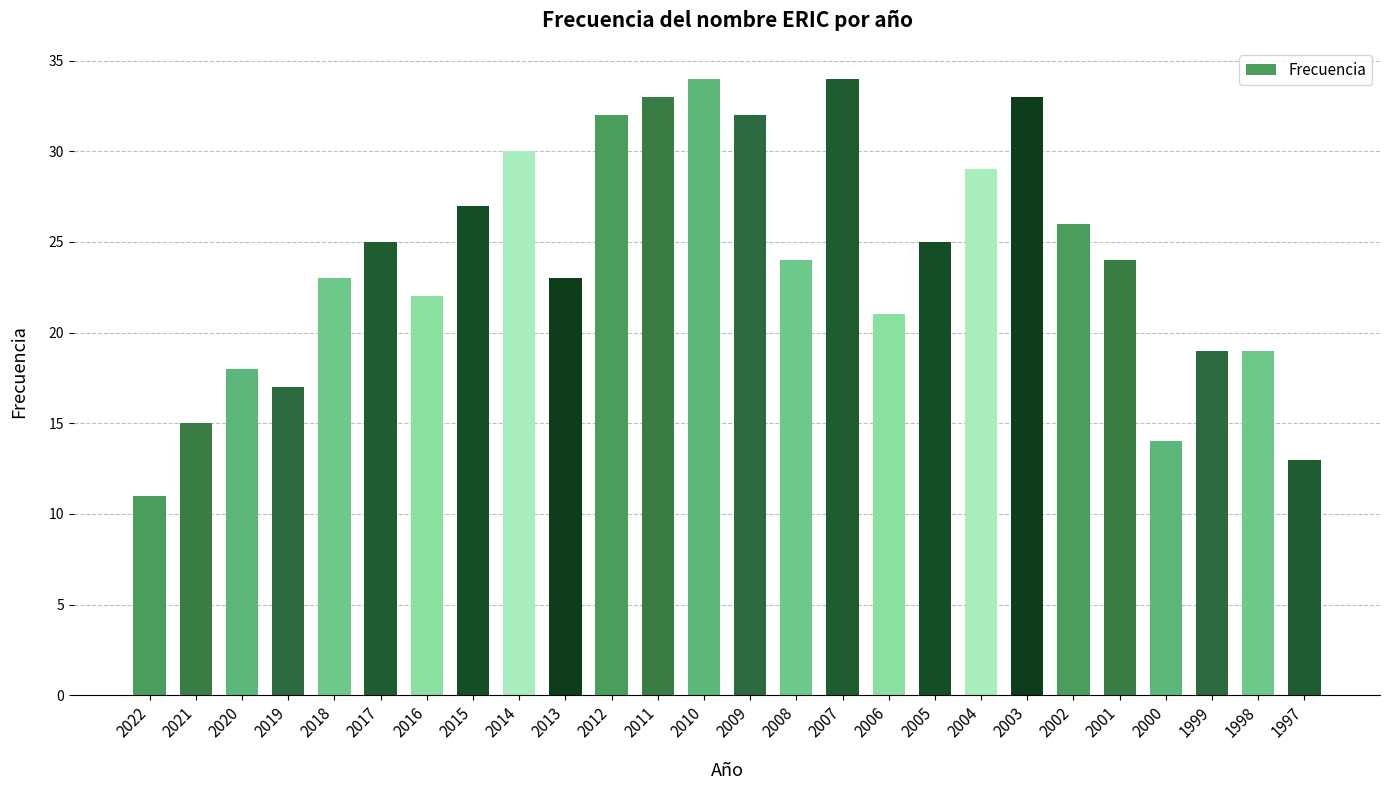

What is the difference between the values at 2006 and 2010?

13